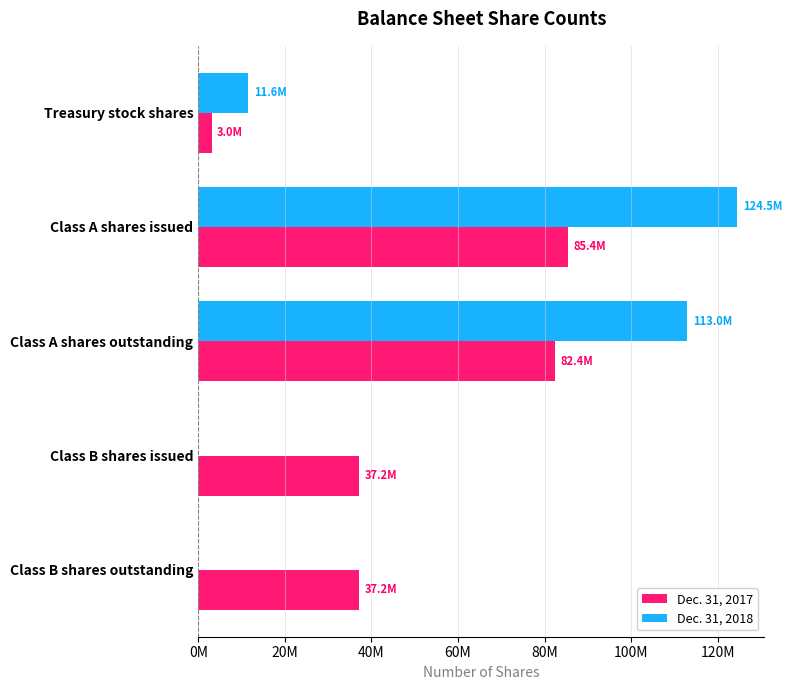

What are all the series names shown in the legend?

Dec. 31, 2017, Dec. 31, 2018